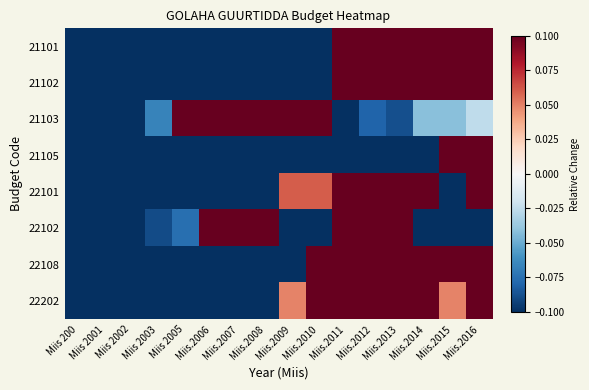

At how many categories does at least one series exceed 0?

12